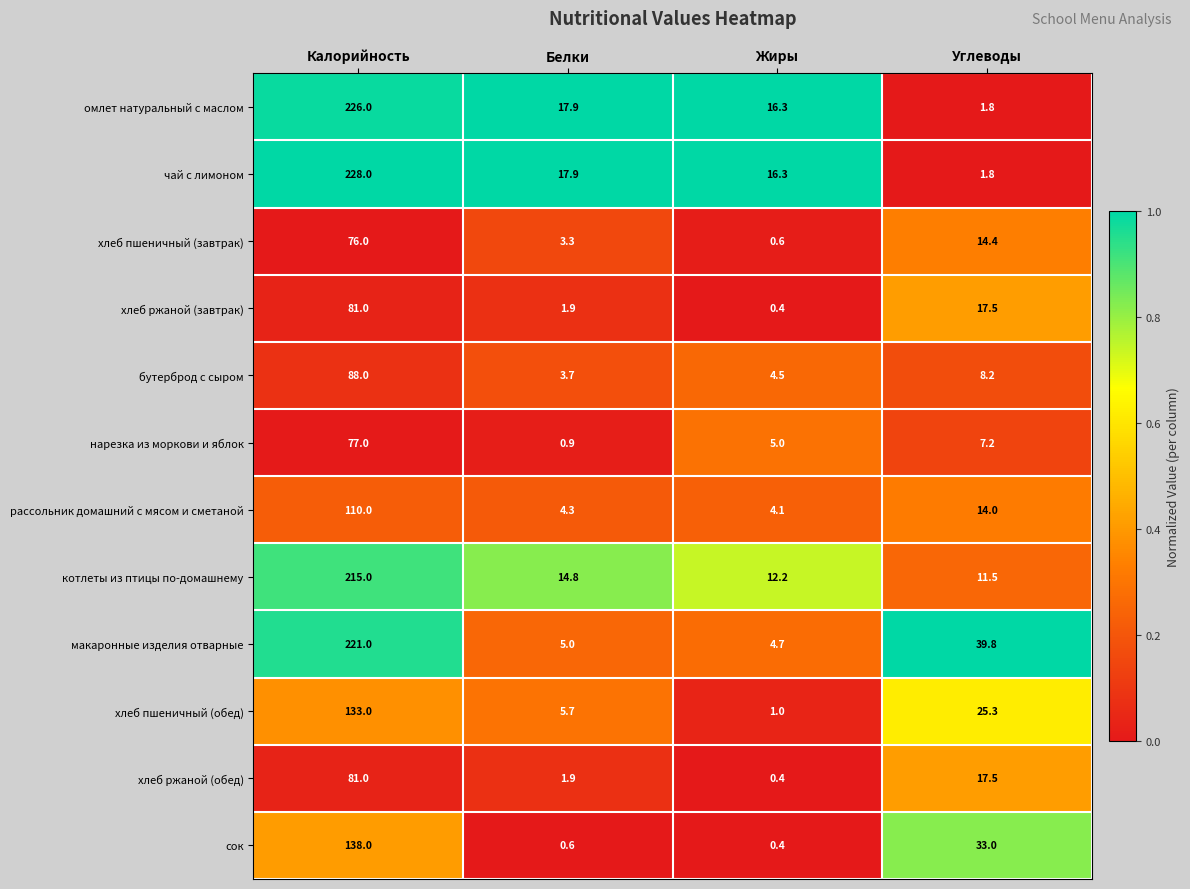

Read the рассольник домашний с мясом и сметаной value at Белки.

4.3